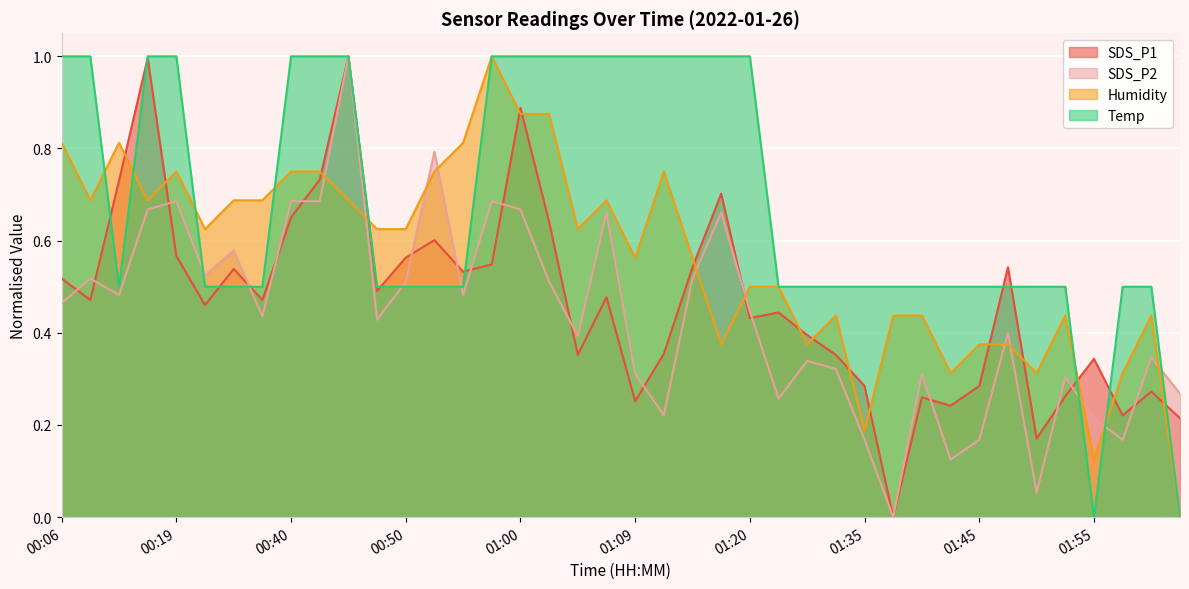

True or false: Humidity has more than 1 points higher than both neighbors.

True